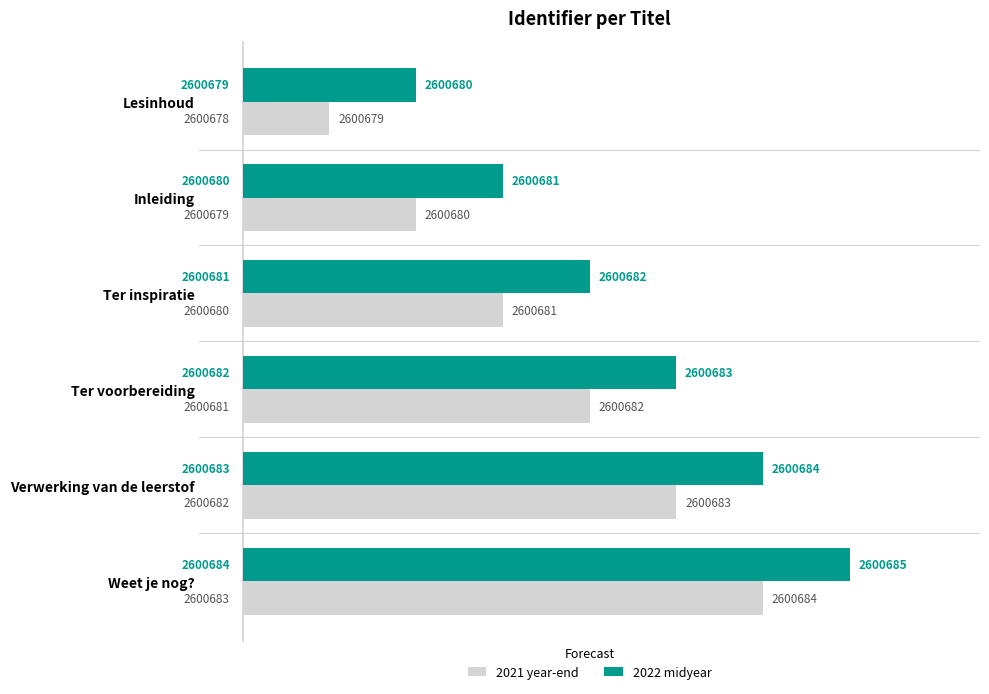

List the series in order of their peak value, highest first.

2022 midyear, 2021 year-end